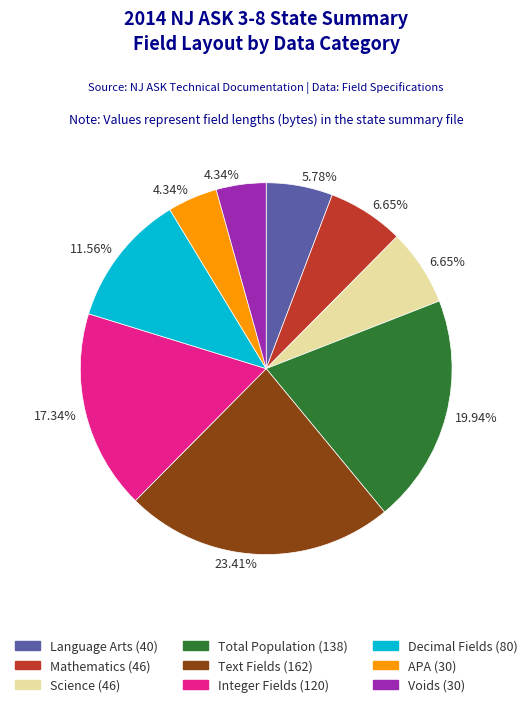

Is there a majority slice in this chart?

No